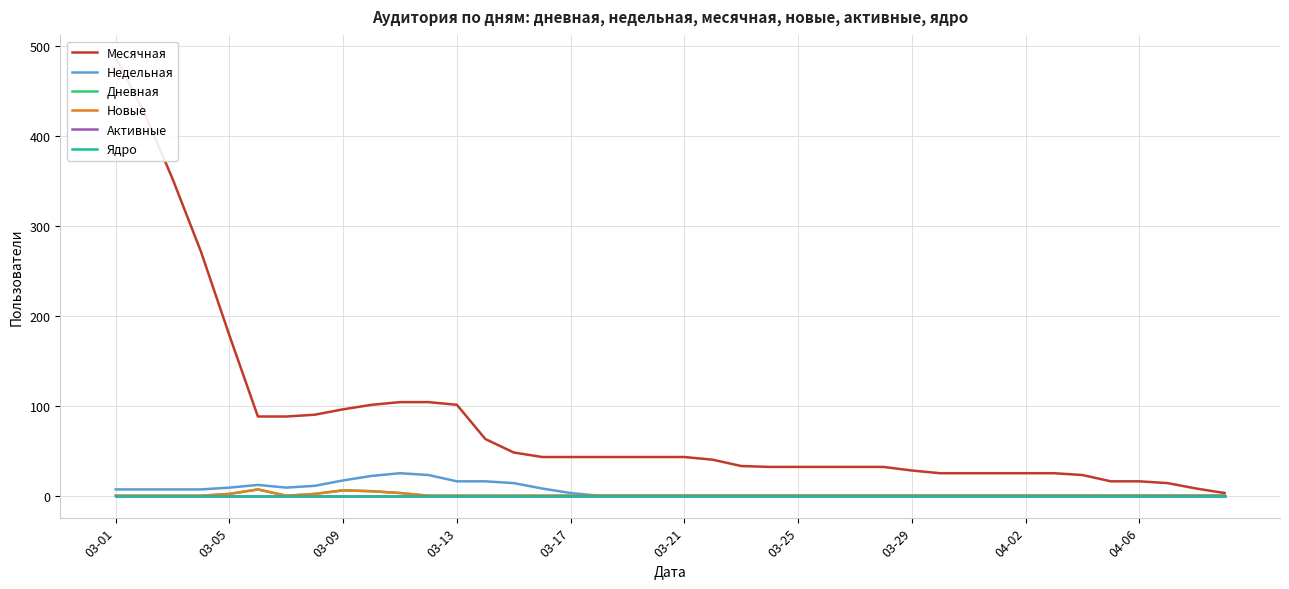

Which series has the largest range (max minus min)?

Месячная